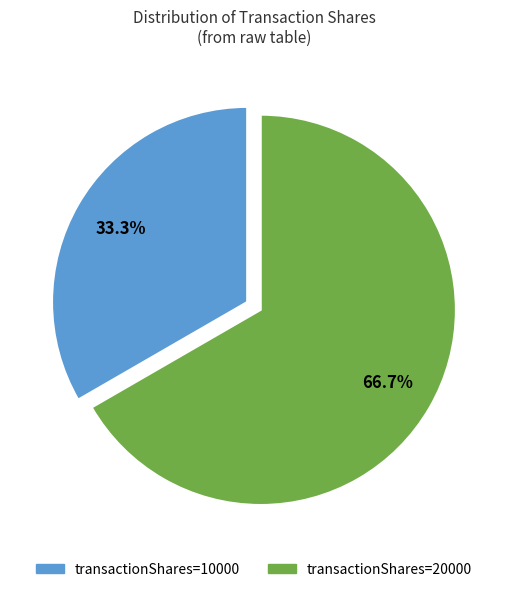

What is the total percentage of transactionShares=10000 and transactionShares=20000?

100.0%